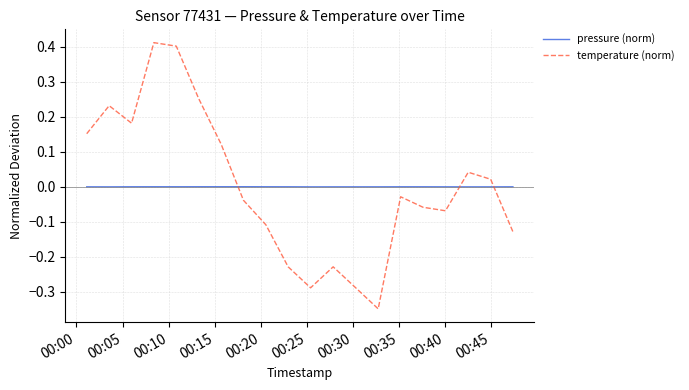

How many intersections are there between temperature (norm) and pressure (norm)?

3